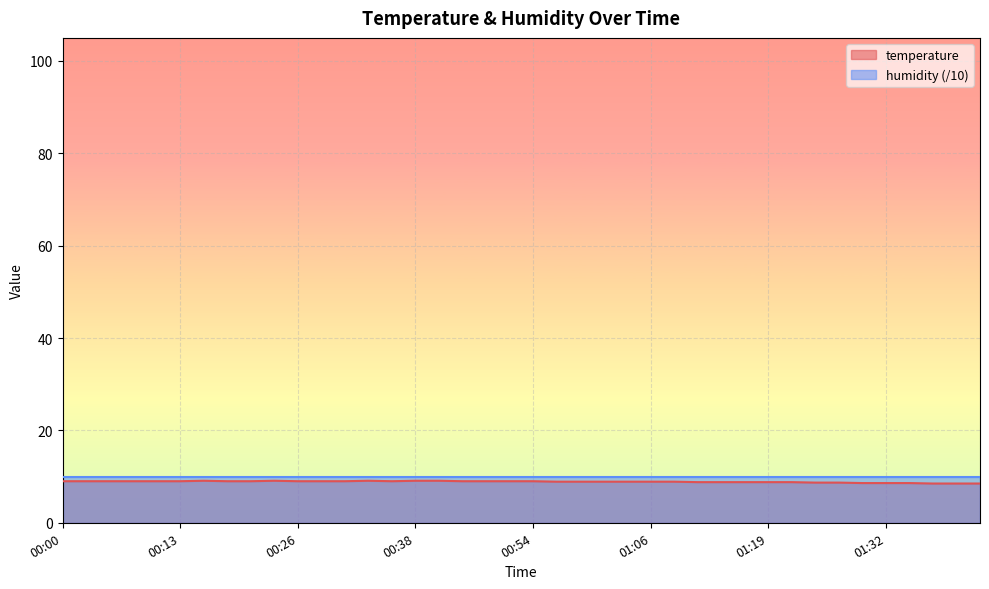

The value at 01:14 is 15.7. True or false?

False